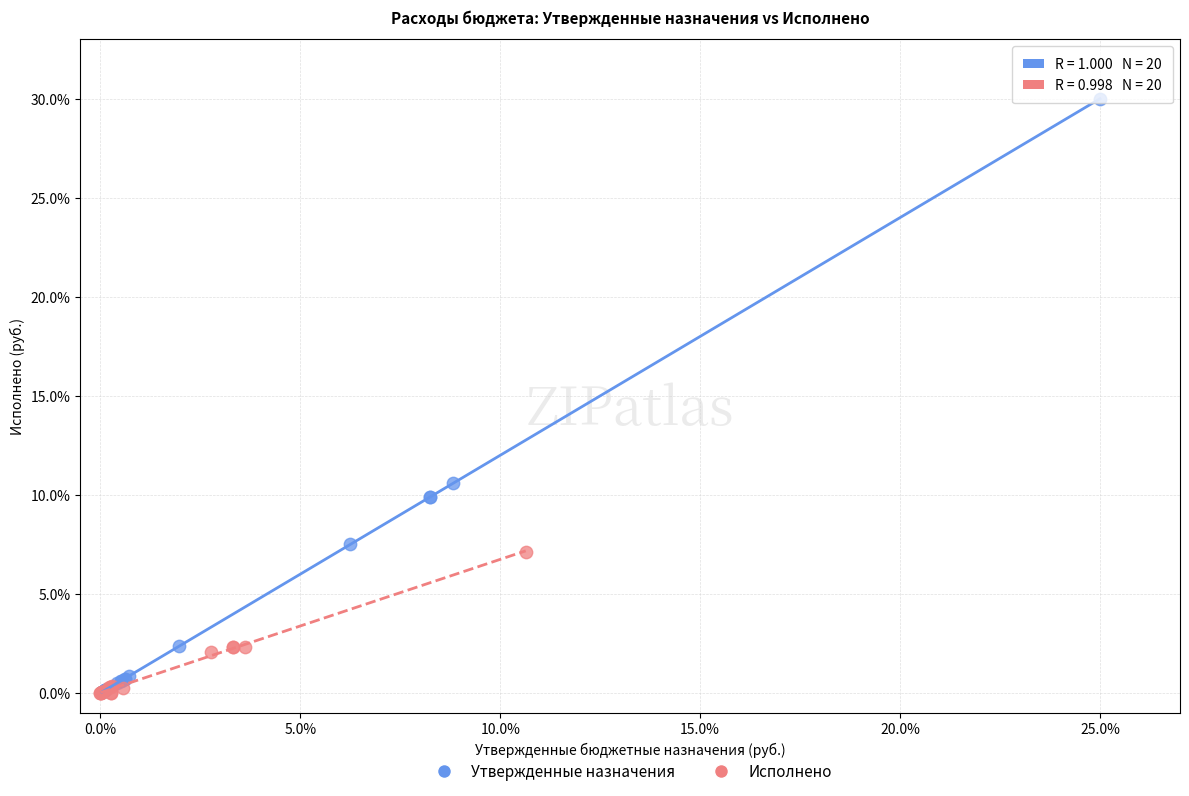

Which series reaches the maximum Y coordinate?

Утвержденные назначения